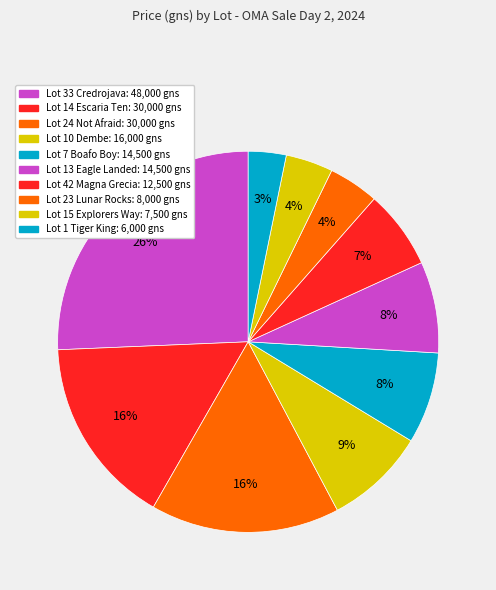

Does Lot 10 Dembe account for over 50% of the chart?

No